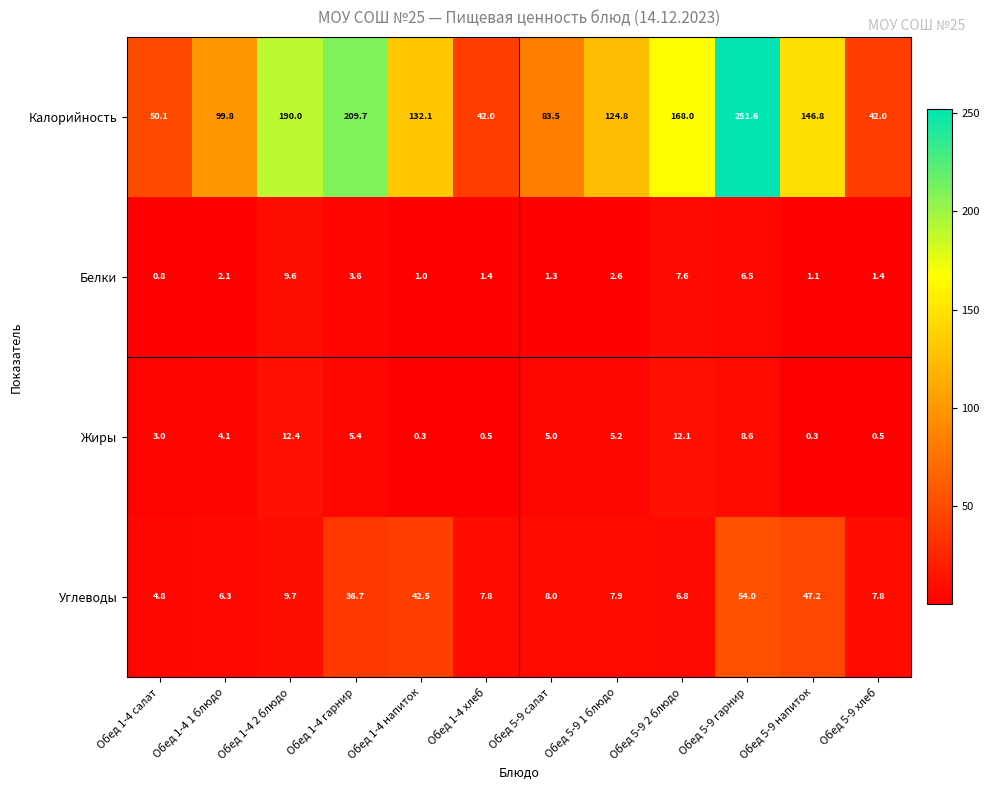

How many data points does each series have?

12